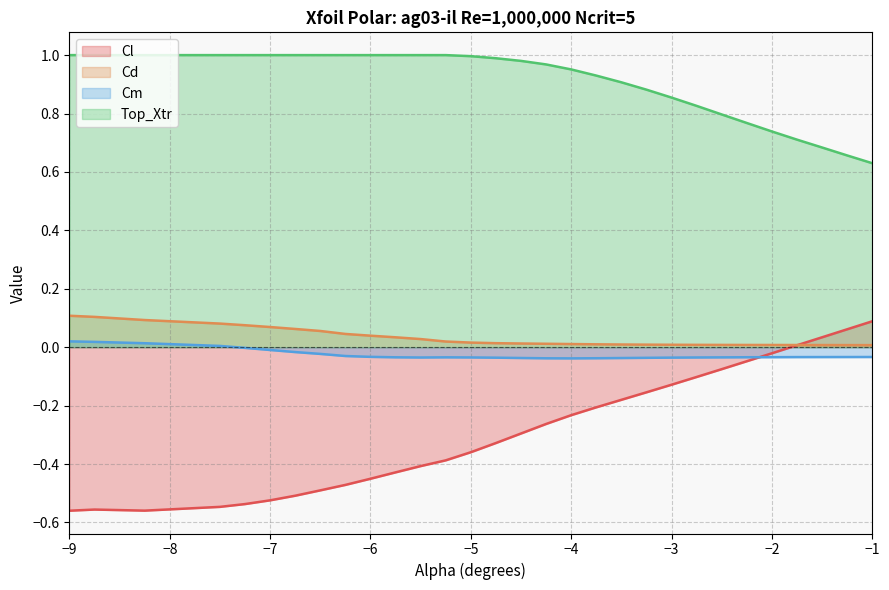

List the series in order of their peak value, lowest first.

Cm, Cl, Cd, Top_Xtr